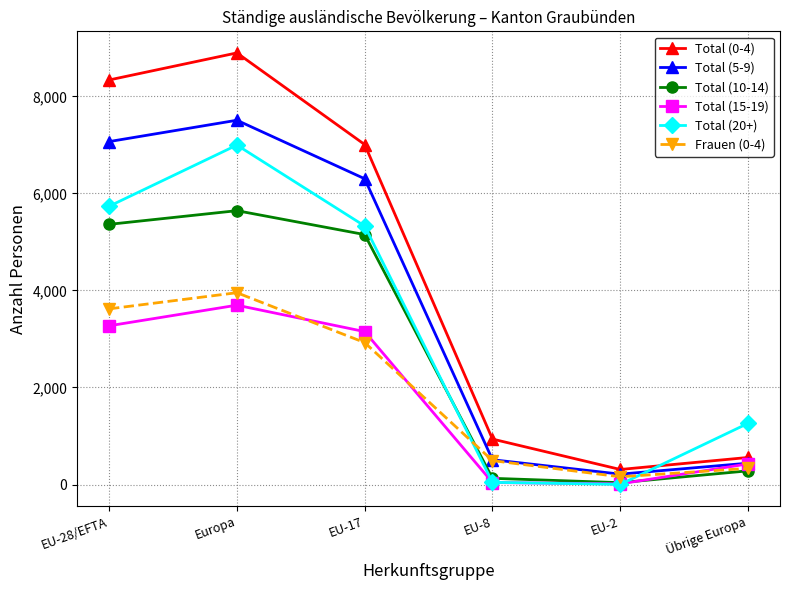

Does the chart have visible grid lines?

Yes